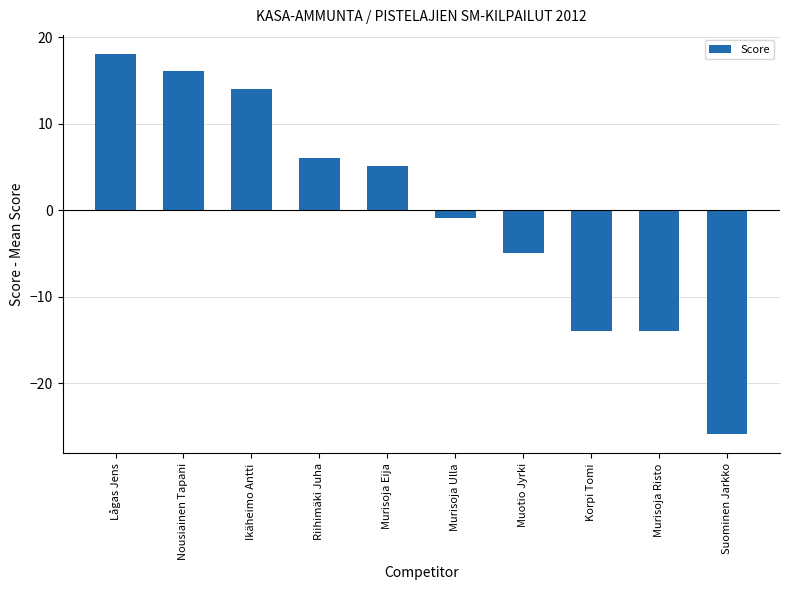

How many values are above zero?

5